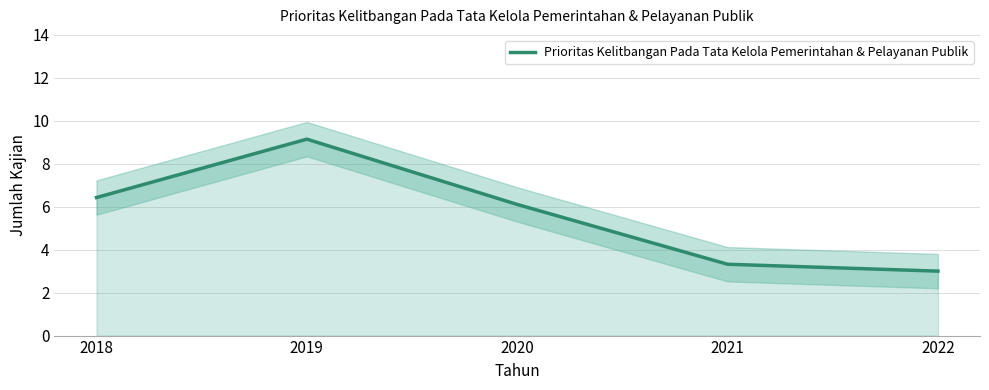

Does the chart display data point markers on the line(s)?

No